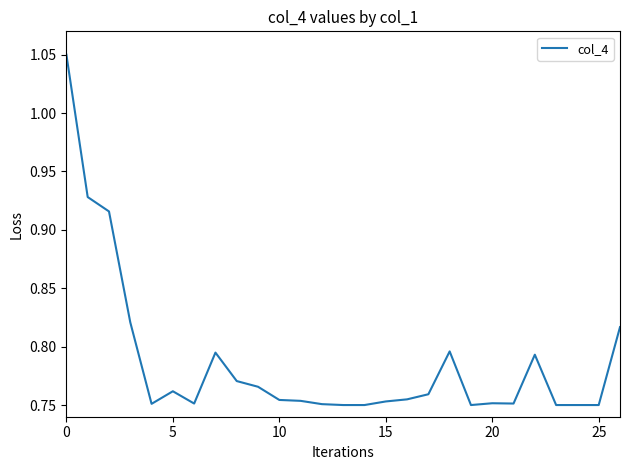

What is the difference between the maximum and minimum values?

0.3